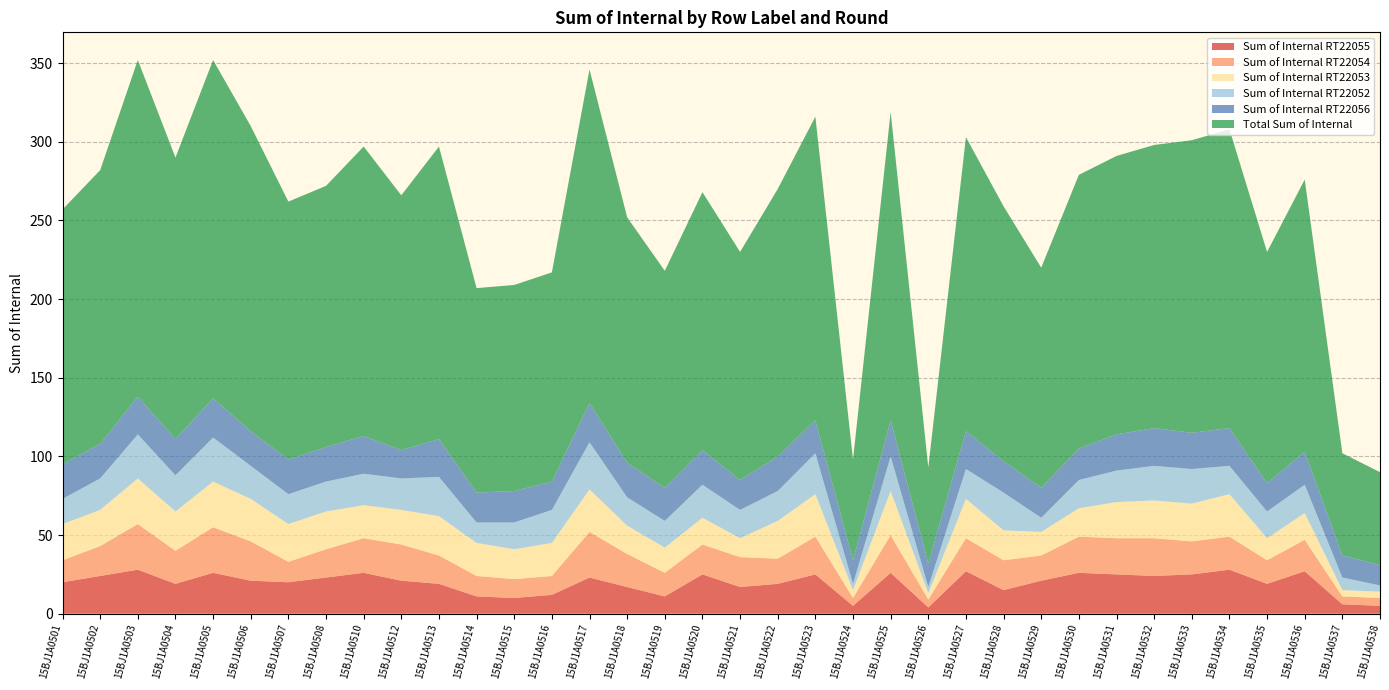

Reading left to right, list all the values displayed in this chart.

Sum of Internal RT22055: 15BJ1A0501=20	15BJ1A0502=24	15BJ1A0503=28	15BJ1A0504=19	15BJ1A0505=26	15BJ1A0506=21	15BJ1A0507=20	15BJ1A0508=23	15BJ1A0510=26	15BJ1A0512=21	15BJ1A0513=19	15BJ1A0514=11	15BJ1A0515=10	15BJ1A0516=12	15BJ1A0517=23	15BJ1A0518=17	15BJ1A0519=11	15BJ1A0520=25	15BJ1A0521=17	15BJ1A0522=19	15BJ1A0523=25	15BJ1A0524=5	15BJ1A0525=26	15BJ1A0526=4	15BJ1A0527=27	15BJ1A0528=15	15BJ1A0529=21	15BJ1A0530=26	15BJ1A0531=25	15BJ1A0532=24	15BJ1A0533=25	15BJ1A0534=28	15BJ1A0535=19	15BJ1A0536=27	15BJ1A0537=6	15BJ1A0538=5
Sum of Internal RT22054: 15BJ1A0501=14	15BJ1A0502=19	15BJ1A0503=29	15BJ1A0504=21	15BJ1A0505=29	15BJ1A0506=25	15BJ1A0507=13	15BJ1A0508=18	15BJ1A0510=22	15BJ1A0512=23	15BJ1A0513=18	15BJ1A0514=13	15BJ1A0515=12	15BJ1A0516=12	15BJ1A0517=29	15BJ1A0518=21	15BJ1A0519=15	15BJ1A0520=19	15BJ1A0521=19	15BJ1A0522=16	15BJ1A0523=24	15BJ1A0524=5	15BJ1A0525=24	15BJ1A0526=5	15BJ1A0527=21	15BJ1A0528=19	15BJ1A0529=16	15BJ1A0530=23	15BJ1A0531=23	15BJ1A0532=24	15BJ1A0533=21	15BJ1A0534=21	15BJ1A0535=15	15BJ1A0536=20	15BJ1A0537=5	15BJ1A0538=5
Sum of Internal RT22053: 15BJ1A0501=23	15BJ1A0502=23	15BJ1A0503=29	15BJ1A0504=25	15BJ1A0505=29	15BJ1A0506=27	15BJ1A0507=24	15BJ1A0508=24	15BJ1A0510=21	15BJ1A0512=22	15BJ1A0513=25	15BJ1A0514=21	15BJ1A0515=19	15BJ1A0516=21	15BJ1A0517=27	15BJ1A0518=18	15BJ1A0519=16	15BJ1A0520=17	15BJ1A0521=12	15BJ1A0522=24	15BJ1A0523=27	15BJ1A0524=5	15BJ1A0525=28	15BJ1A0526=4	15BJ1A0527=25	15BJ1A0528=19	15BJ1A0529=15	15BJ1A0530=18	15BJ1A0531=23	15BJ1A0532=24	15BJ1A0533=24	15BJ1A0534=27	15BJ1A0535=14	15BJ1A0536=17	15BJ1A0537=4	15BJ1A0538=4
Sum of Internal RT22052: 15BJ1A0501=16	15BJ1A0502=20	15BJ1A0503=28	15BJ1A0504=23	15BJ1A0505=28	15BJ1A0506=21	15BJ1A0507=19	15BJ1A0508=19	15BJ1A0510=20	15BJ1A0512=20	15BJ1A0513=25	15BJ1A0514=13	15BJ1A0515=17	15BJ1A0516=21	15BJ1A0517=30	15BJ1A0518=18	15BJ1A0519=17	15BJ1A0520=21	15BJ1A0521=18	15BJ1A0522=19	15BJ1A0523=26	15BJ1A0524=4	15BJ1A0525=22	15BJ1A0526=4	15BJ1A0527=19	15BJ1A0528=24	15BJ1A0529=9	15BJ1A0530=18	15BJ1A0531=20	15BJ1A0532=22	15BJ1A0533=22	15BJ1A0534=18	15BJ1A0535=17	15BJ1A0536=18	15BJ1A0537=8	15BJ1A0538=4
Sum of Internal RT22056: 15BJ1A0501=22	15BJ1A0502=22	15BJ1A0503=24	15BJ1A0504=23	15BJ1A0505=25	15BJ1A0506=22	15BJ1A0507=22	15BJ1A0508=22	15BJ1A0510=24	15BJ1A0512=18	15BJ1A0513=24	15BJ1A0514=19	15BJ1A0515=20	15BJ1A0516=18	15BJ1A0517=25	15BJ1A0518=22	15BJ1A0519=21	15BJ1A0520=22	15BJ1A0521=19	15BJ1A0522=22	15BJ1A0523=21	15BJ1A0524=15	15BJ1A0525=23	15BJ1A0526=15	15BJ1A0527=24	15BJ1A0528=20	15BJ1A0529=19	15BJ1A0530=20	15BJ1A0531=23	15BJ1A0532=24	15BJ1A0533=23	15BJ1A0534=24	15BJ1A0535=18	15BJ1A0536=21	15BJ1A0537=14	15BJ1A0538=13
Total Sum of Internal: 15BJ1A0501=162	15BJ1A0502=174	15BJ1A0503=214	15BJ1A0504=179	15BJ1A0505=215	15BJ1A0506=194	15BJ1A0507=164	15BJ1A0508=166	15BJ1A0510=184	15BJ1A0512=162	15BJ1A0513=186	15BJ1A0514=130	15BJ1A0515=131	15BJ1A0516=133	15BJ1A0517=212	15BJ1A0518=156	15BJ1A0519=138	15BJ1A0520=164	15BJ1A0521=145	15BJ1A0522=170	15BJ1A0523=193	15BJ1A0524=64	15BJ1A0525=196	15BJ1A0526=61	15BJ1A0527=187	15BJ1A0528=162	15BJ1A0529=140	15BJ1A0530=174	15BJ1A0531=177	15BJ1A0532=180	15BJ1A0533=186	15BJ1A0534=190	15BJ1A0535=147	15BJ1A0536=173	15BJ1A0537=65	15BJ1A0538=59